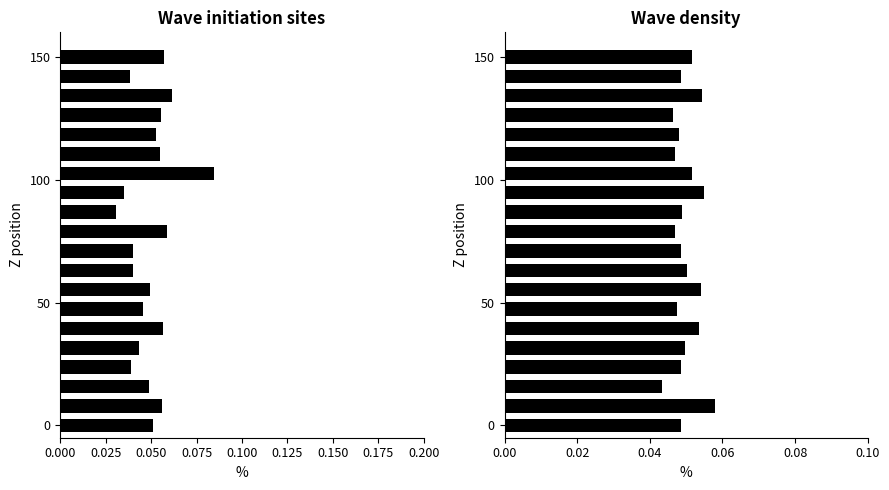

True or false: SDS_P1 has a value of 0.1 at 0.075.

False